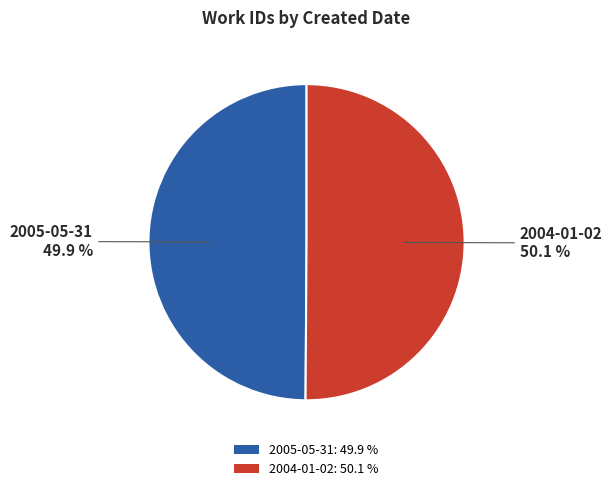

Is there any slice that represents more than half of the pie?

Yes